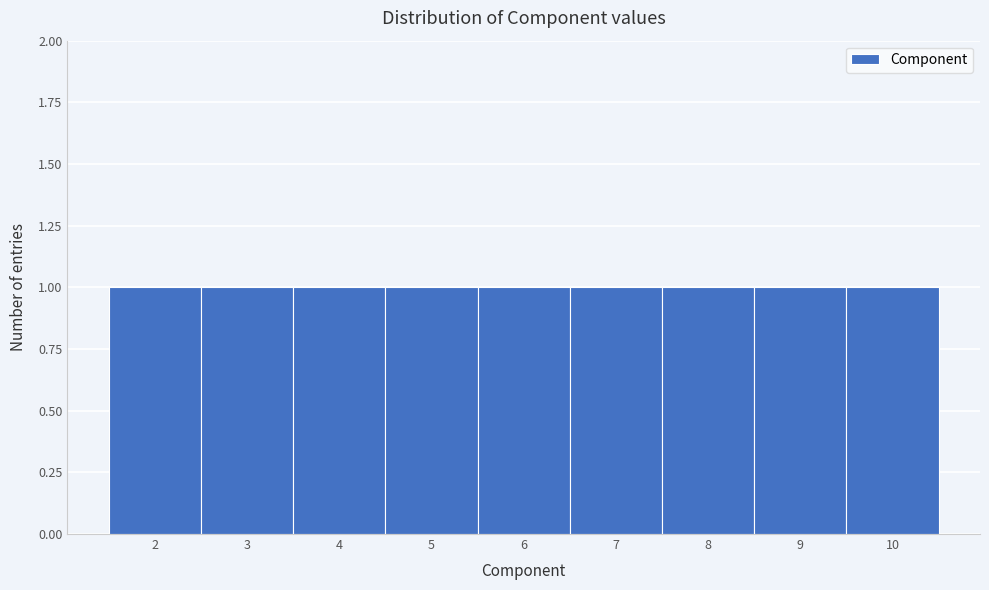

How tall is the bar that spans 3.5 to 4.5 on the x-axis? The values are not printed on the chart, so give them approximately, as read against the axis.

1